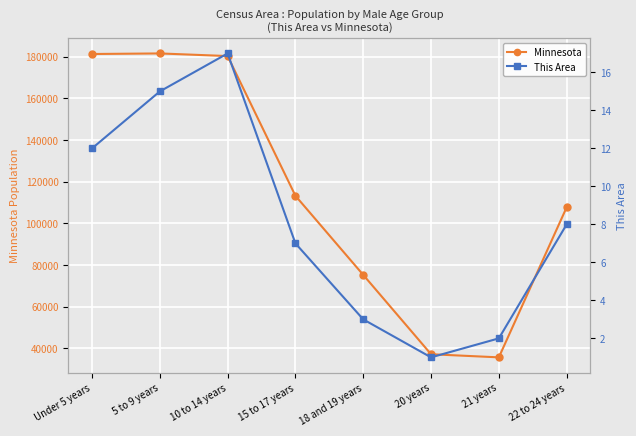

Is the value of Minnesota at 21 years greater than the value of This Area at Under 5 years?

Yes